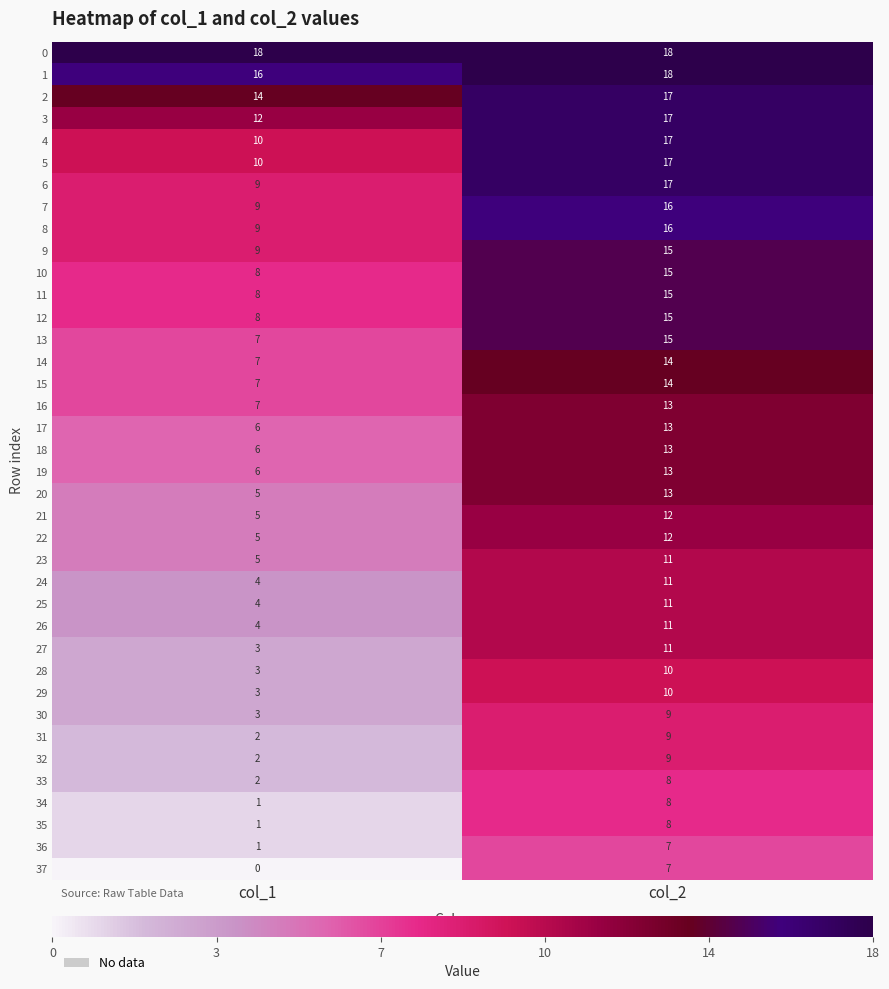

Is it true that 37 equals 7 at col_2?

True